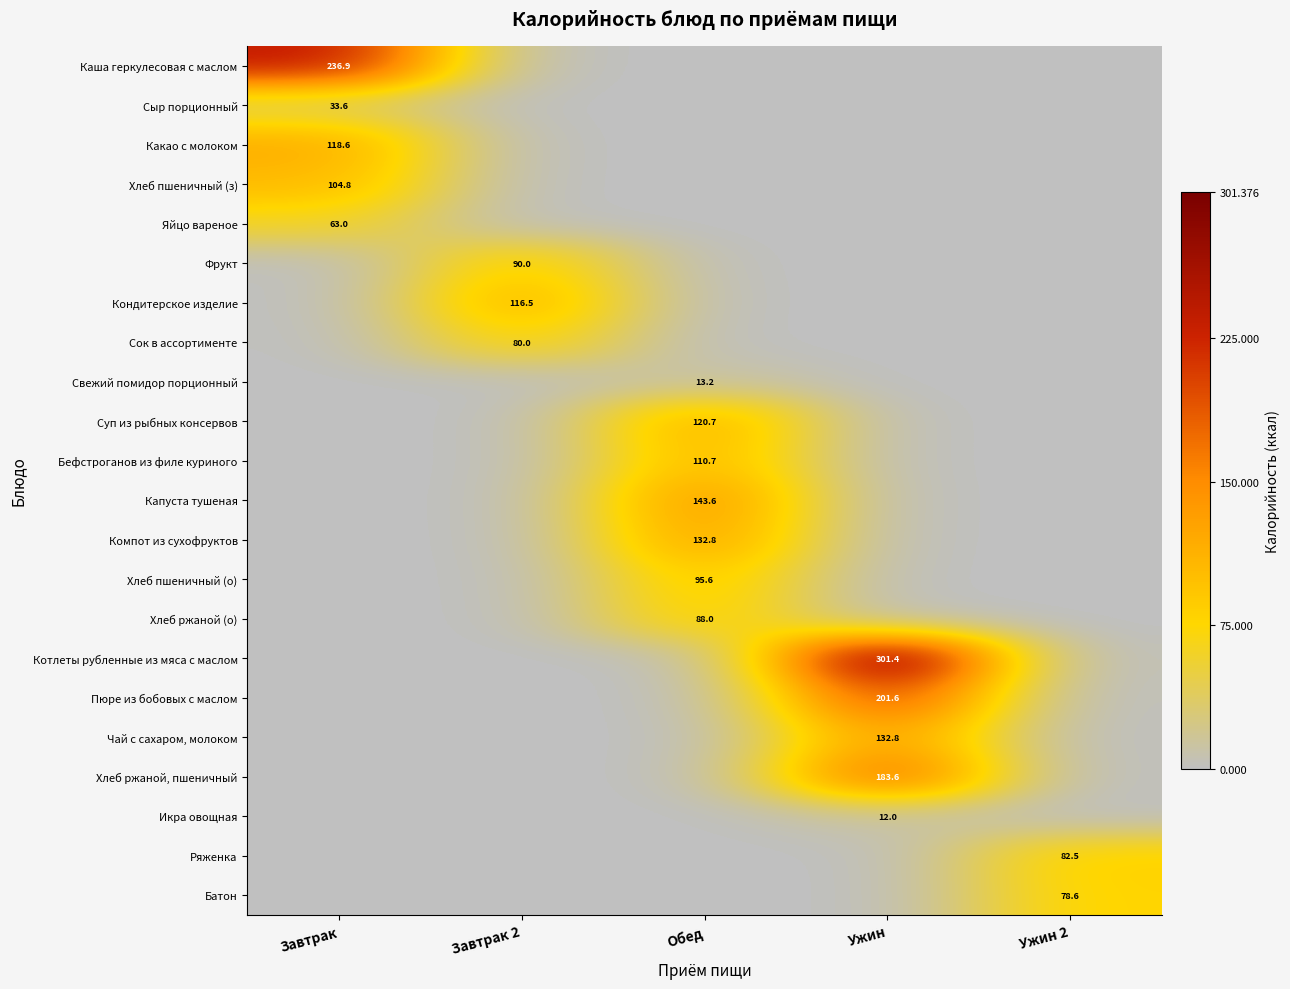

The value of Капуста тушеная at Обед is 207.3. True or false?

False